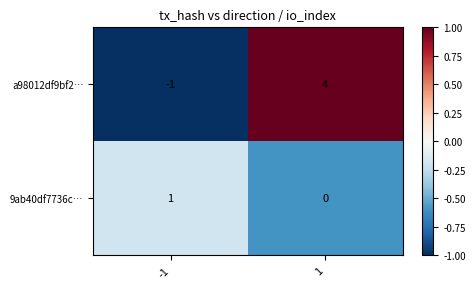

Is it true that 9ab40df7736c… equals 1 at -1?

True